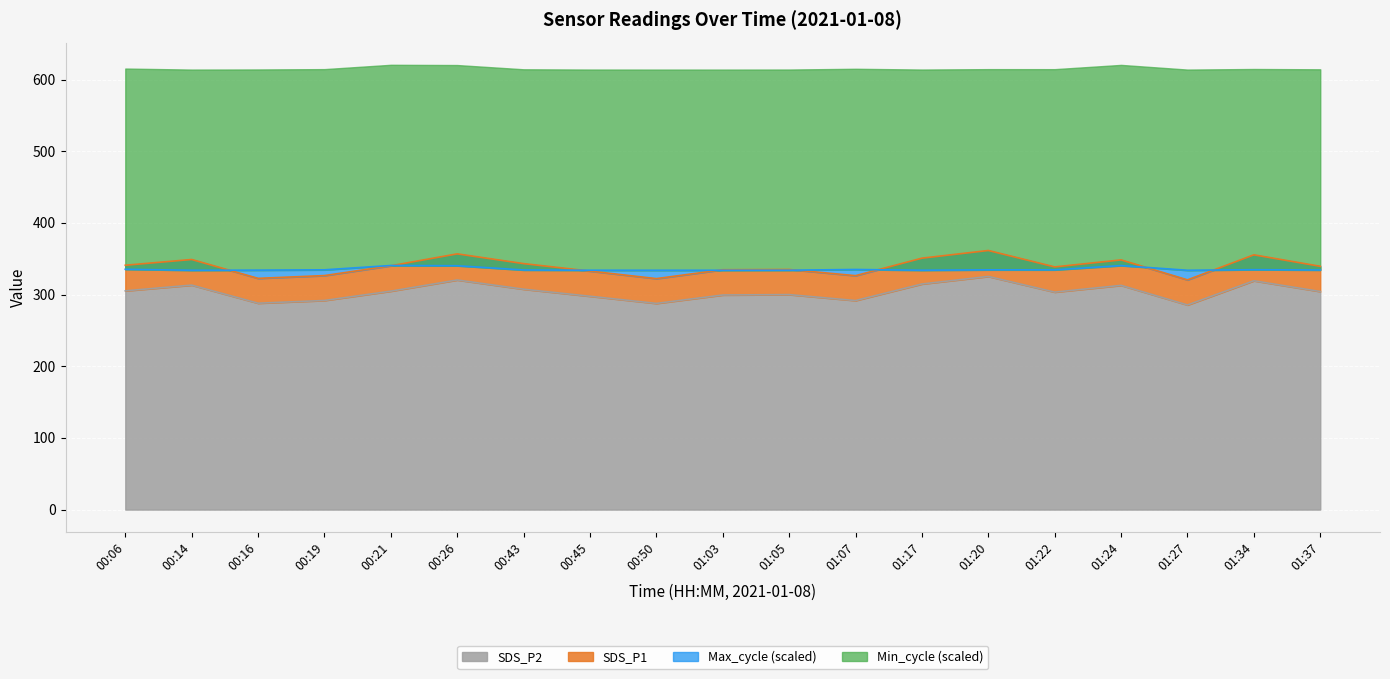

True or false: SDS_P1 and SDS_P2 cross at least once.

False